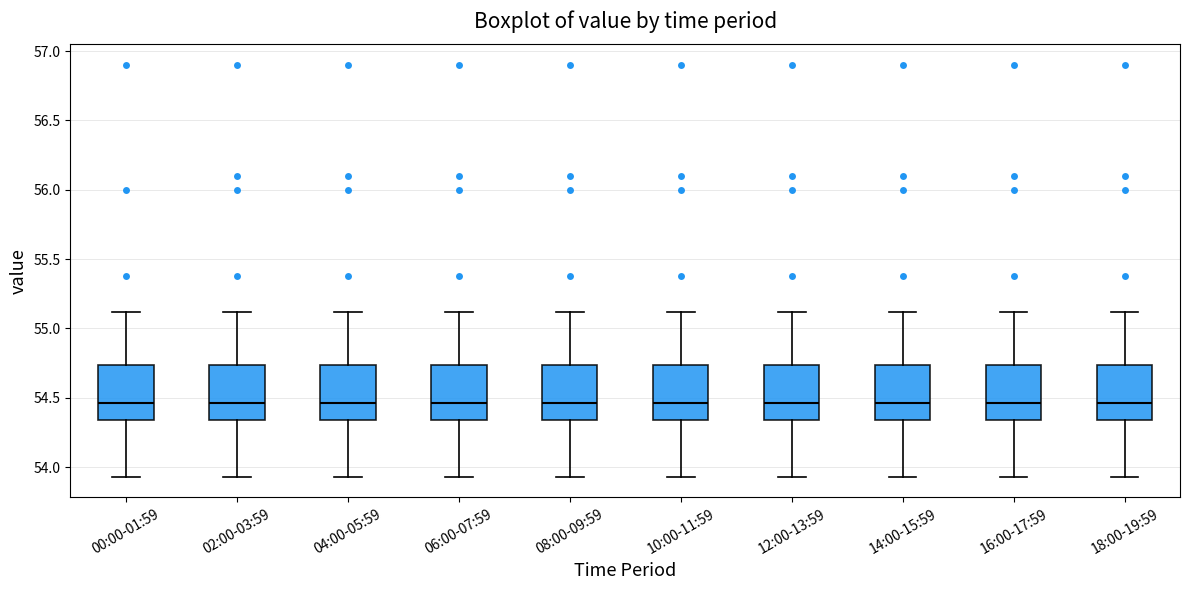

Reading left to right, read every box against the y-axis: the position of its median line, the range the box covers, and the ends of its whiskers. The values are not printed on the chart, so give them approximately, as read against the axis.

00:00-01:59: median 54.45, box 54.35 to 54.75, whiskers 53.95 to 55.10
02:00-03:59: median 54.45, box 54.35 to 54.75, whiskers 53.95 to 55.10
04:00-05:59: median 54.45, box 54.35 to 54.75, whiskers 53.95 to 55.10
06:00-07:59: median 54.45, box 54.35 to 54.75, whiskers 53.95 to 55.10
08:00-09:59: median 54.45, box 54.35 to 54.75, whiskers 53.95 to 55.10
10:00-11:59: median 54.45, box 54.35 to 54.75, whiskers 53.95 to 55.10
12:00-13:59: median 54.45, box 54.35 to 54.75, whiskers 53.95 to 55.10
14:00-15:59: median 54.45, box 54.35 to 54.75, whiskers 53.95 to 55.10
16:00-17:59: median 54.45, box 54.35 to 54.75, whiskers 53.95 to 55.10
18:00-19:59: median 54.45, box 54.35 to 54.75, whiskers 53.95 to 55.10